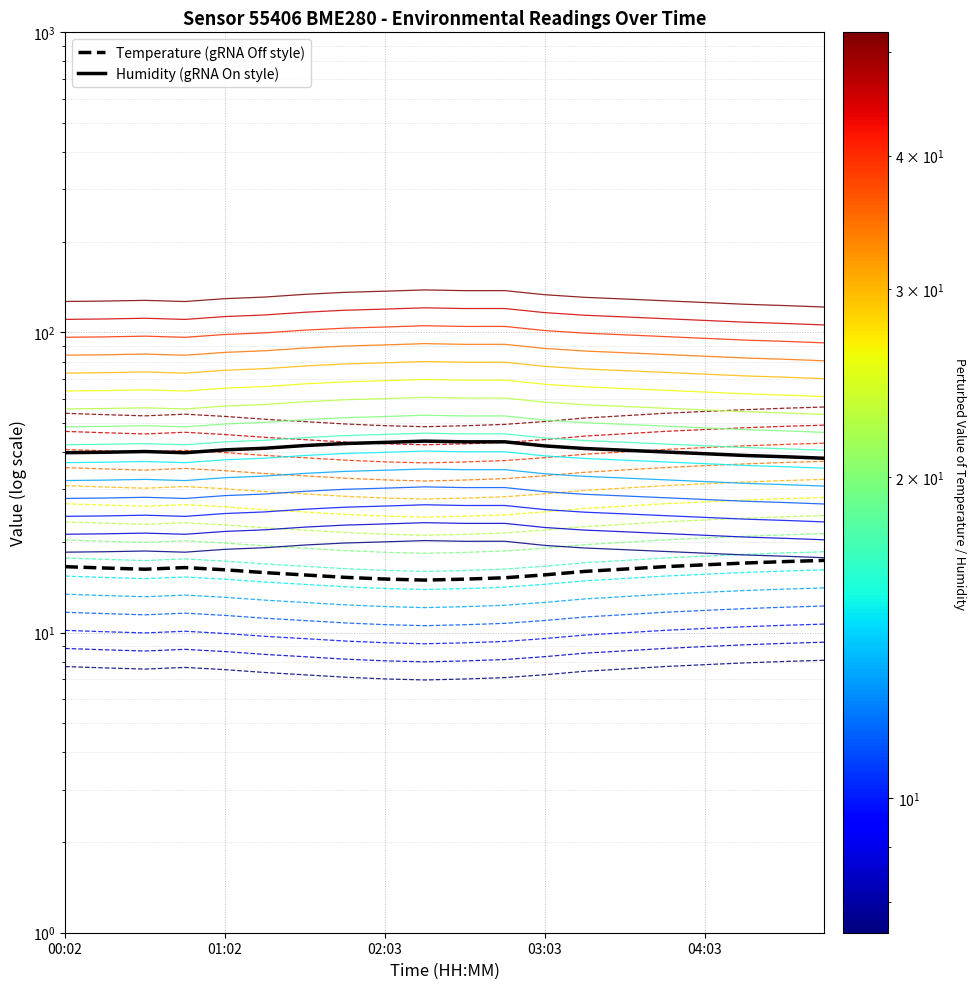

Where is the first local maximum for temperature?

00:47